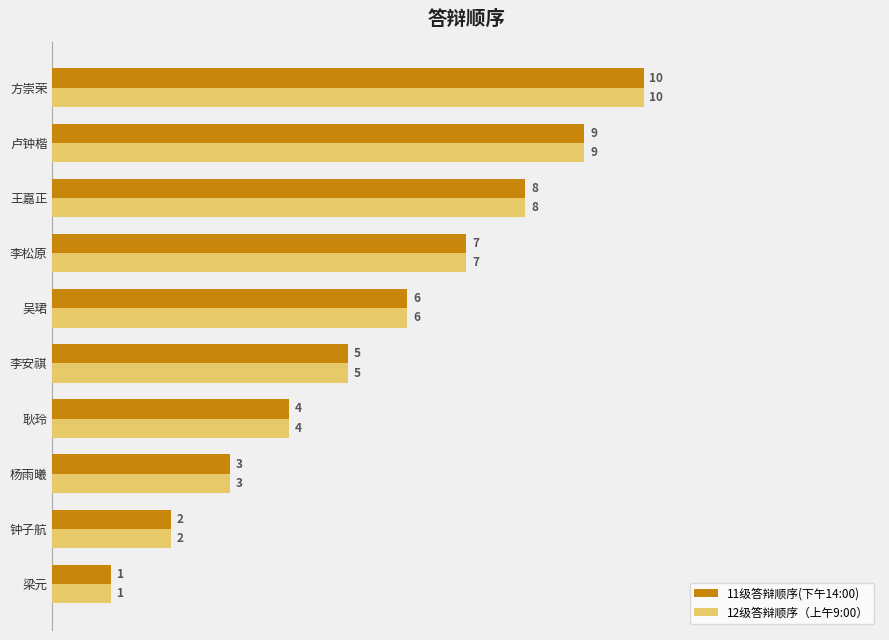

Where is 12级答辩顺序（上午9:00） nearest to the value 5?

李安祺